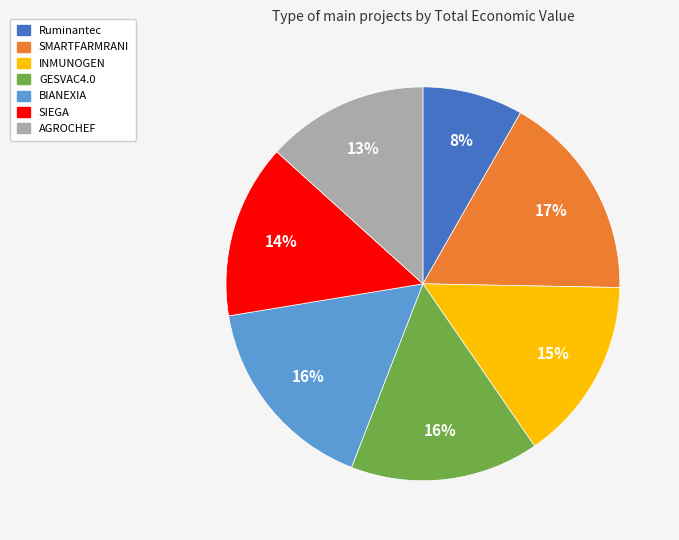

Do SIEGA and GESVAC4.0 together represent more than half of the pie?

No